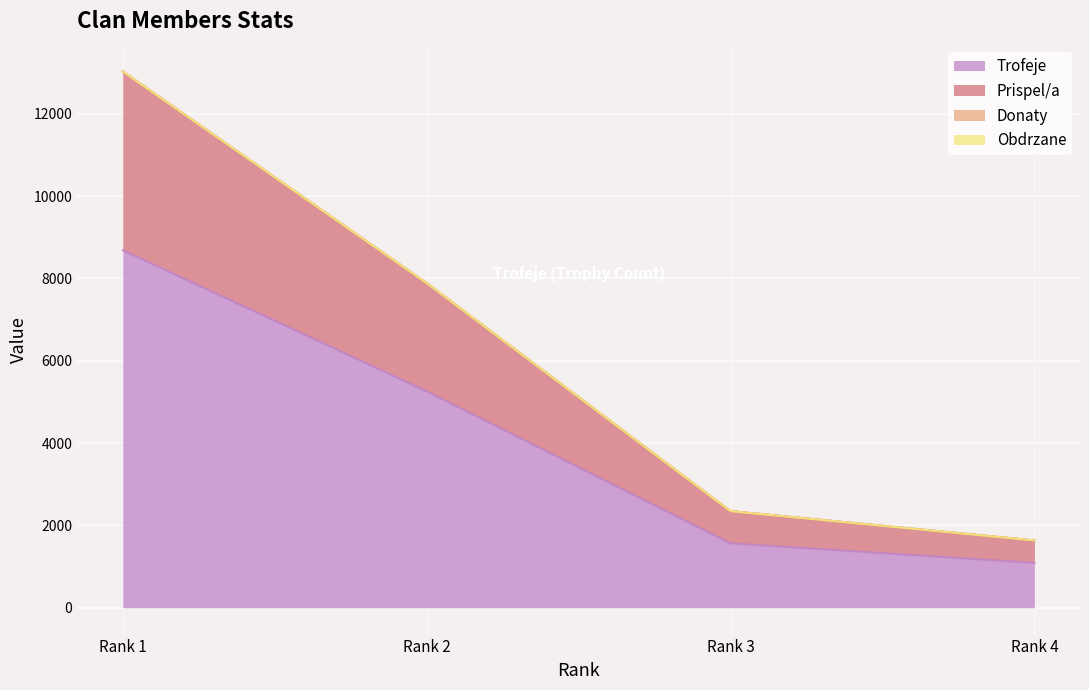

What is the sum of all Trofeje values?

16598